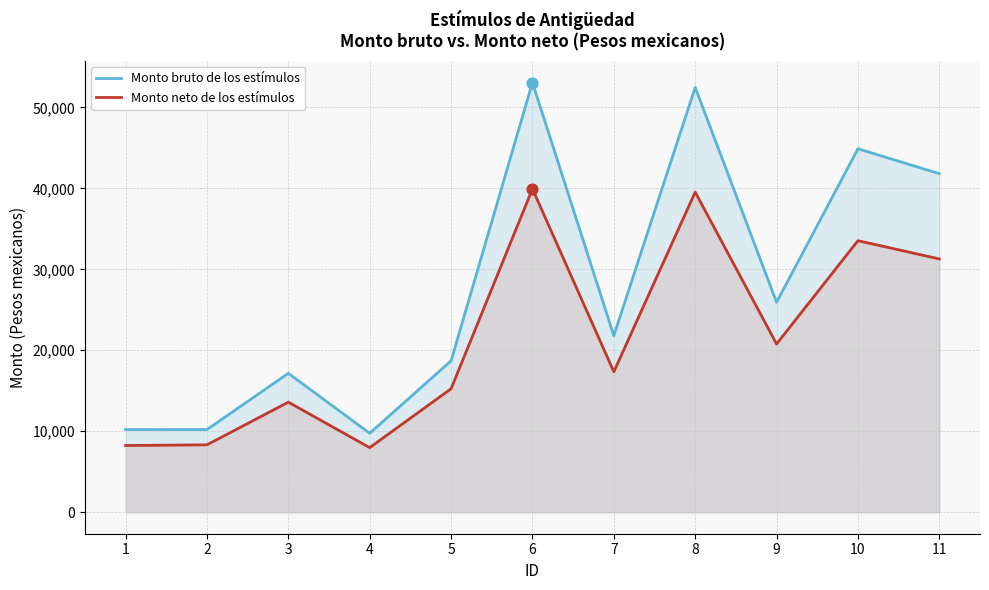

What are all the series names shown in the legend?

Monto bruto de los estímulos, Monto neto de los estímulos